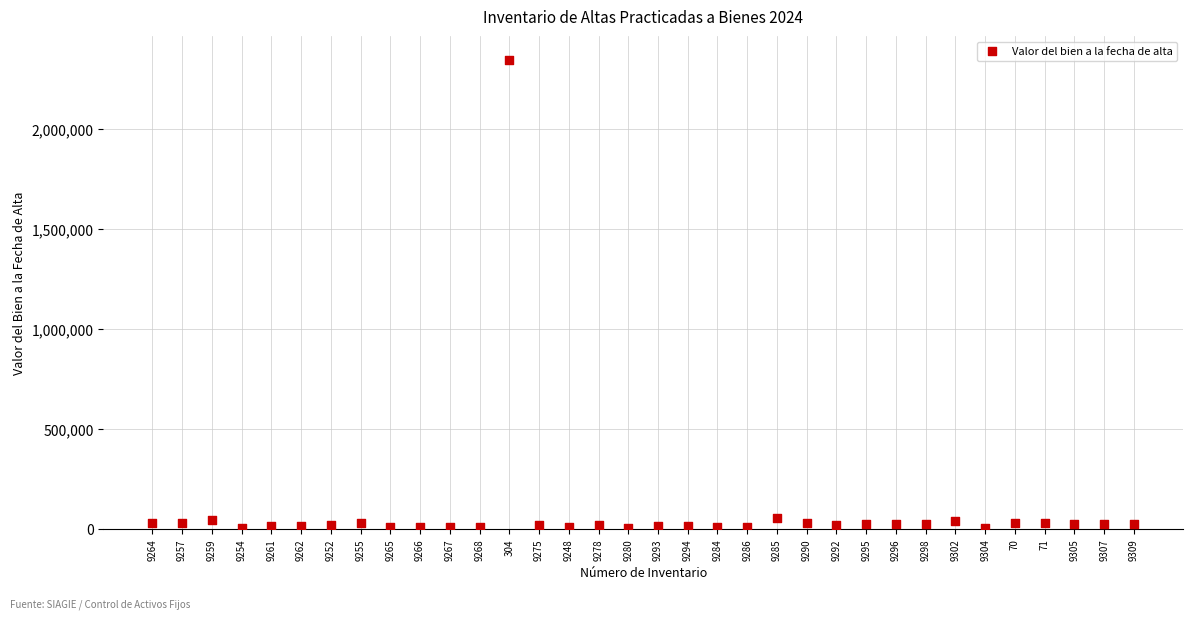

What is the range of Y values (max minus min)?

2338290.0